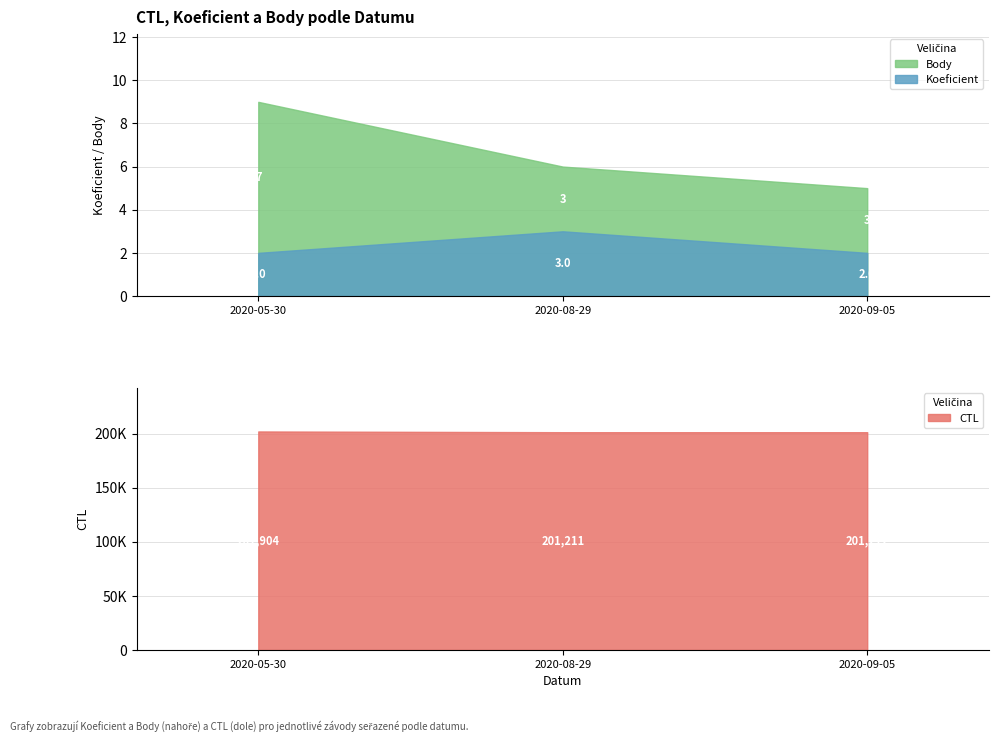

Reading left to right, what are all the values shown in this chart?

CTL: 201904	201211	201212
Koeficient: 2	3	2
Body: 7	3	3